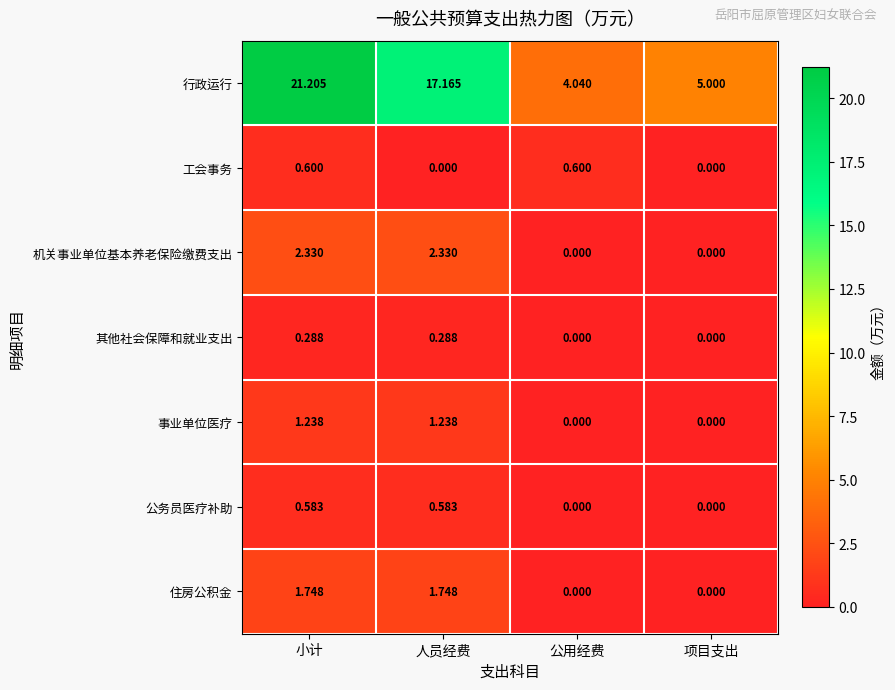

Where is 行政运行 nearest to the value 12?

人员经费